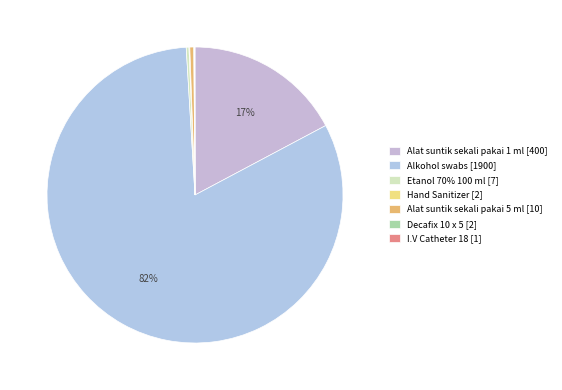

Which slice is the smallest?

I.V Catheter 18